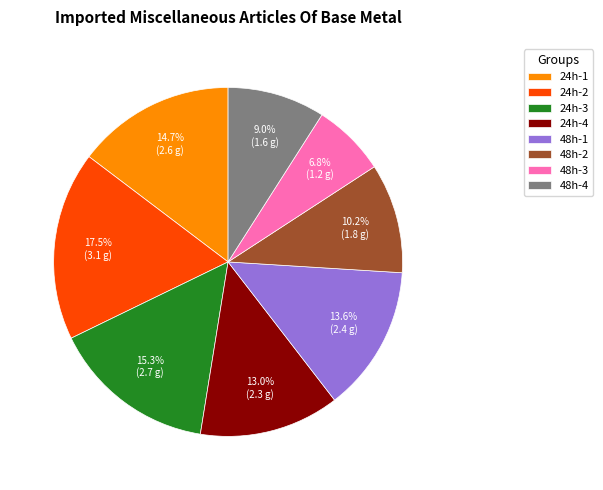

Rank the categories by value from highest to lowest.

24h-2, 24h-3, 24h-1, 48h-1, 24h-4, 48h-2, 48h-4, 48h-3